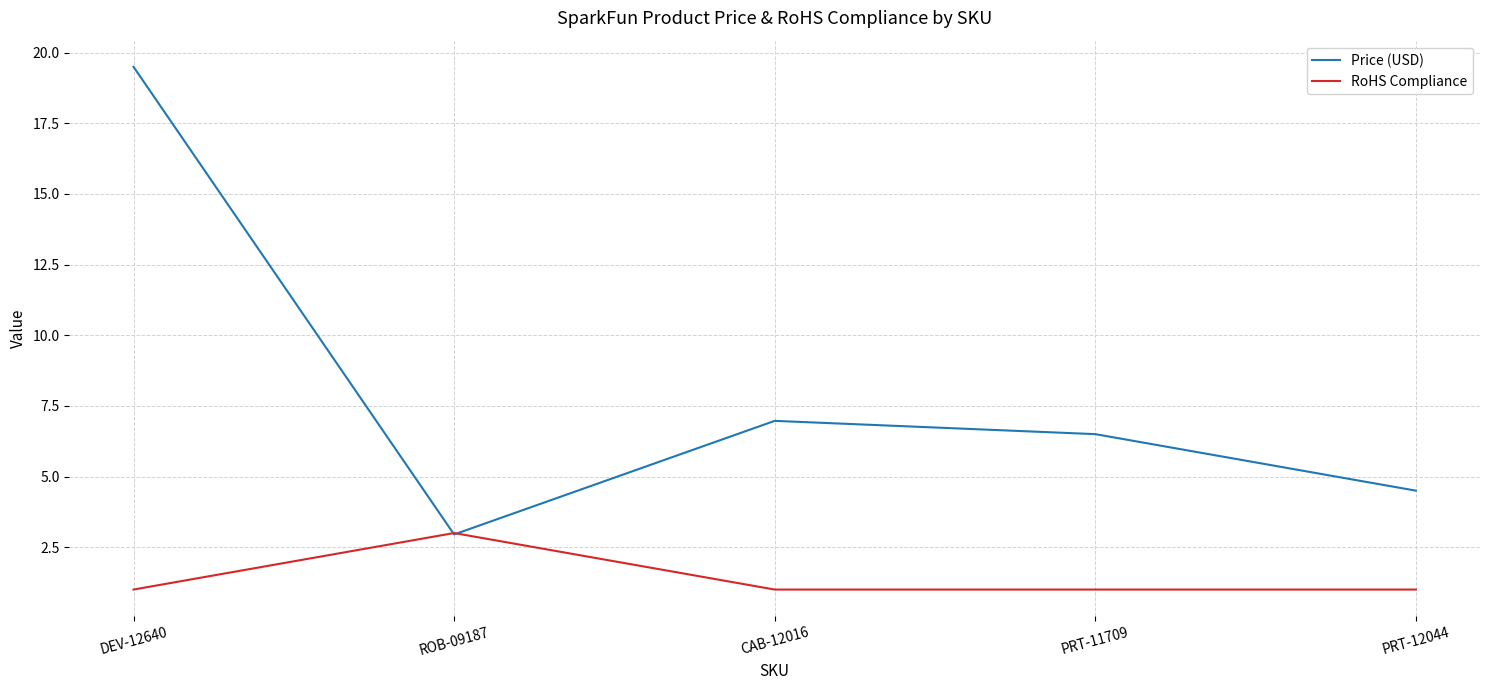

After their last crossing, which series has the higher values: RoHS Compliance or Price (USD)?

Price (USD)